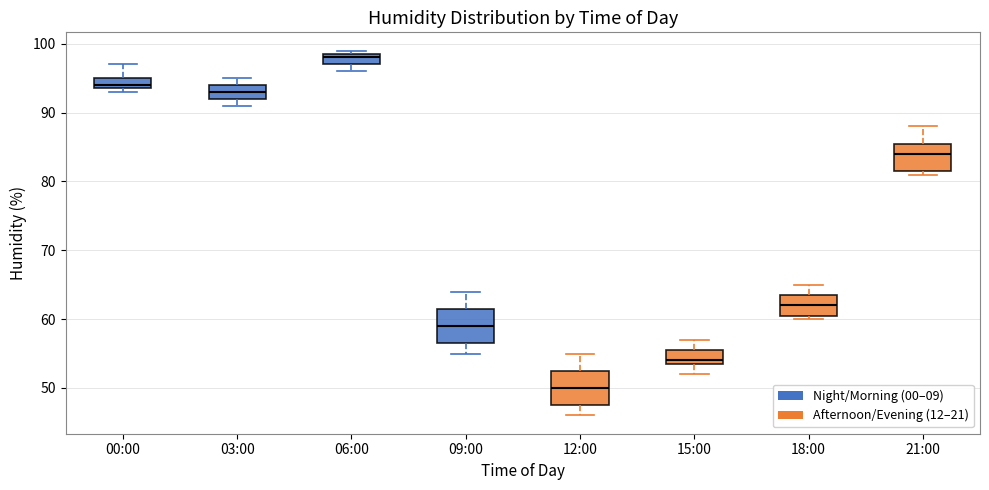

Which box has the highest median line?

06:00